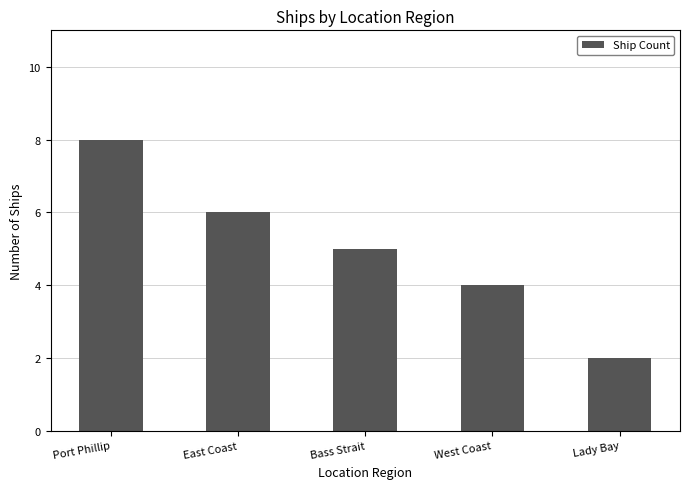

What is the difference between the second highest and minimum values?

4